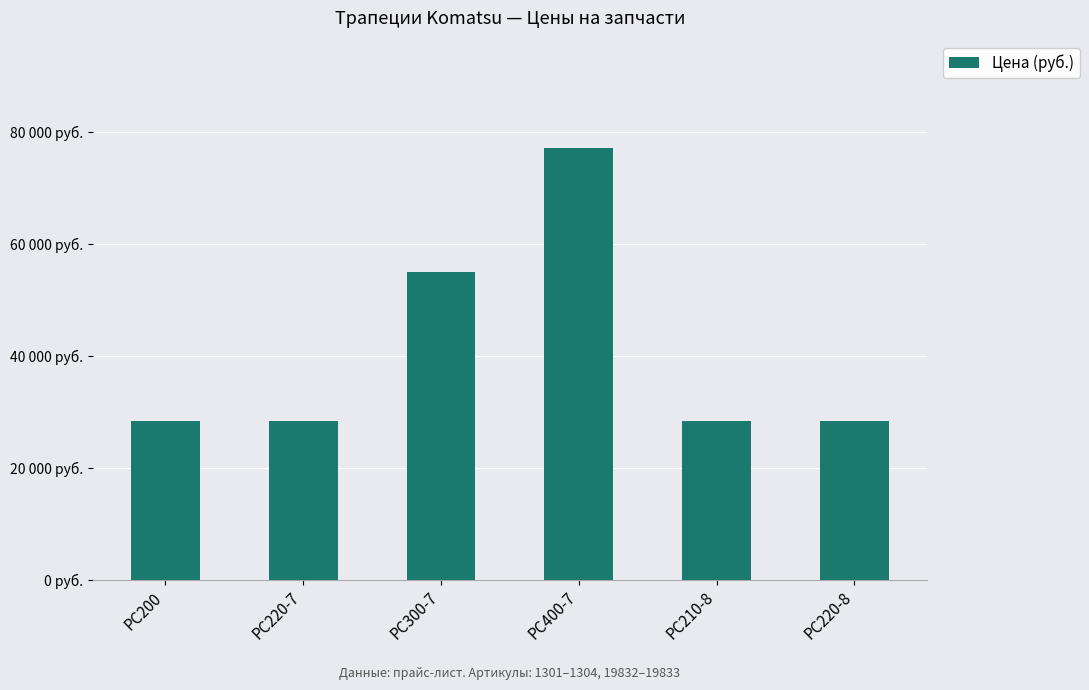

How many bars are there in total?

6